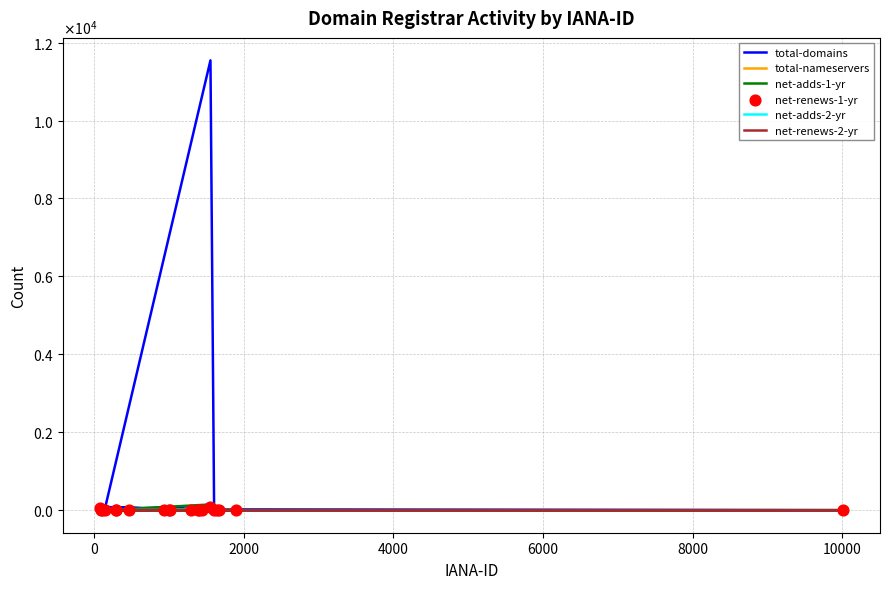

Which series has the largest total across all categories?

total-domains